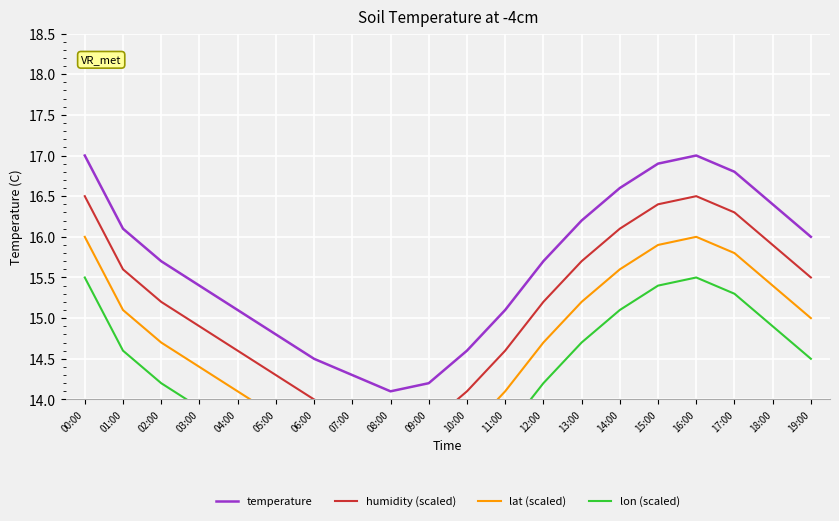

Reading left to right, list all the values displayed in this chart.

temperature: 17.0	16.1	15.7	15.4	15.1	14.8	14.5	14.3	14.1	14.2	14.6	15.1	15.7	16.2	16.6	16.9	17.0	16.8	16.4	16.0
humidity (scaled): 16.5	15.6	15.2	14.9	14.6	14.3	14.0	13.8	13.6	13.7	14.1	14.6	15.2	15.7	16.1	16.4	16.5	16.3	15.9	15.5
lat (scaled): 16.0	15.1	14.7	14.4	14.1	13.8	13.5	13.3	13.1	13.2	13.6	14.1	14.7	15.2	15.6	15.9	16.0	15.8	15.4	15.0
lon (scaled): 15.5	14.6	14.2	13.9	13.6	13.3	13.0	12.8	12.6	12.7	13.1	13.6	14.2	14.7	15.1	15.4	15.5	15.3	14.9	14.5